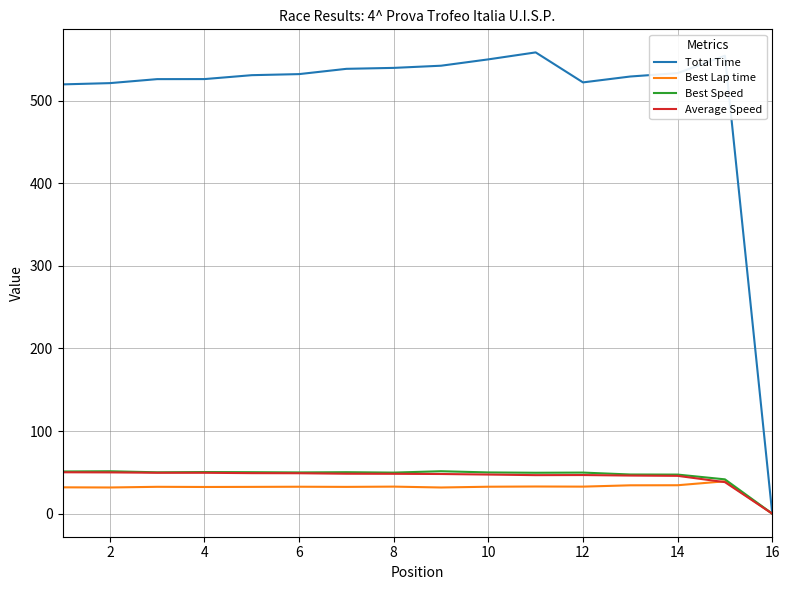

Which series has the widest spread of values?

Total Time